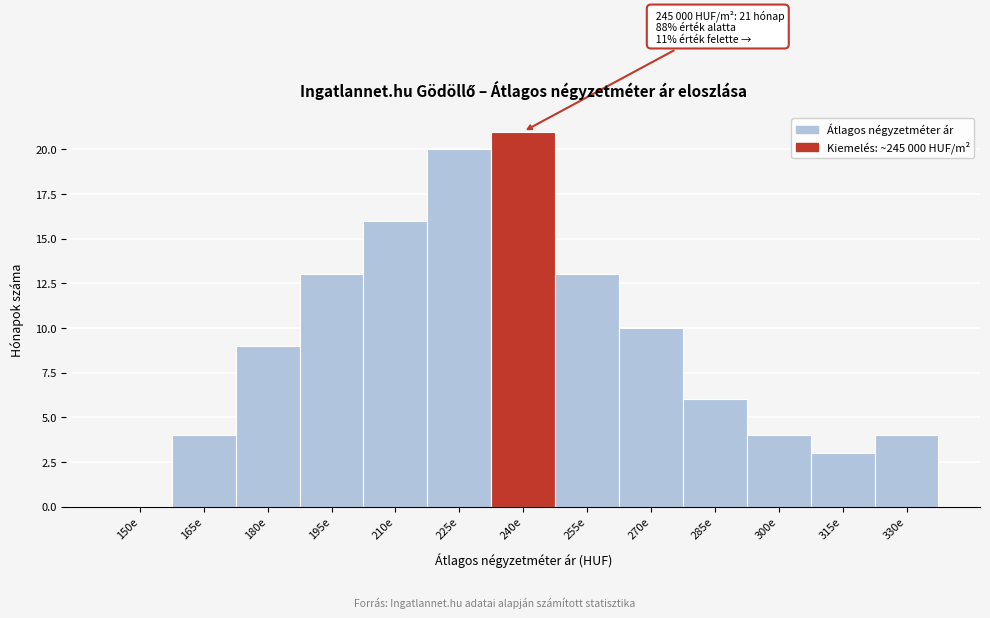

Reading right to left, what are all the values shown in this chart?

330e=4	315e=3	300e=4	285e=6	270e=10	255e=13	240e=21	225e=20	210e=16	195e=13	180e=9	165e=4	150e=0